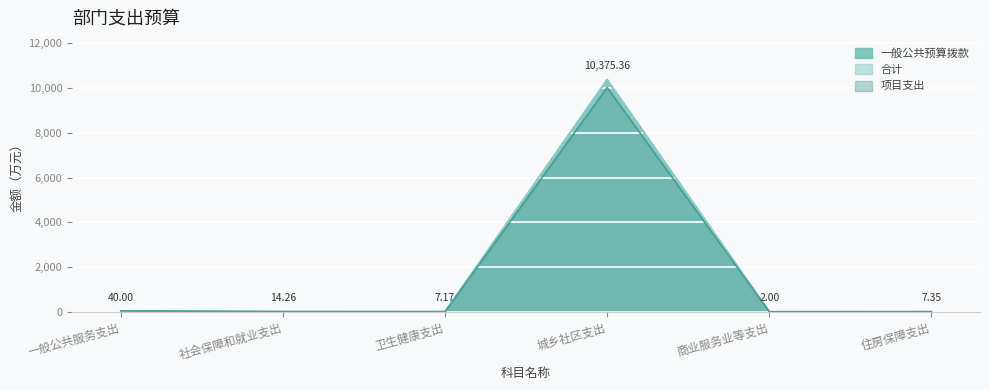

At which label does 项目支出 first exceed 2?

一般公共服务支出